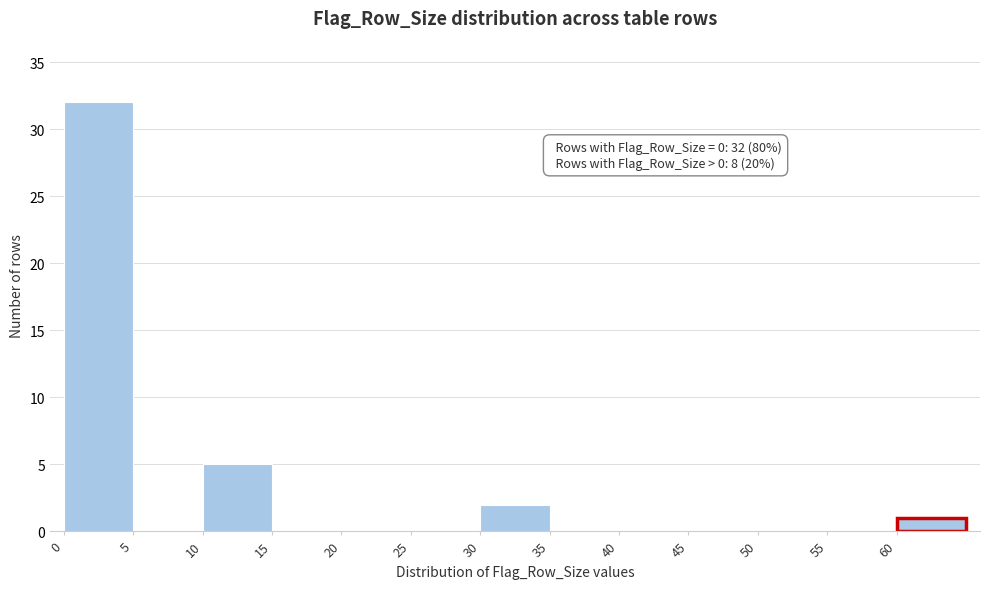

Which range on the x-axis has the tallest bar?

0 to 5